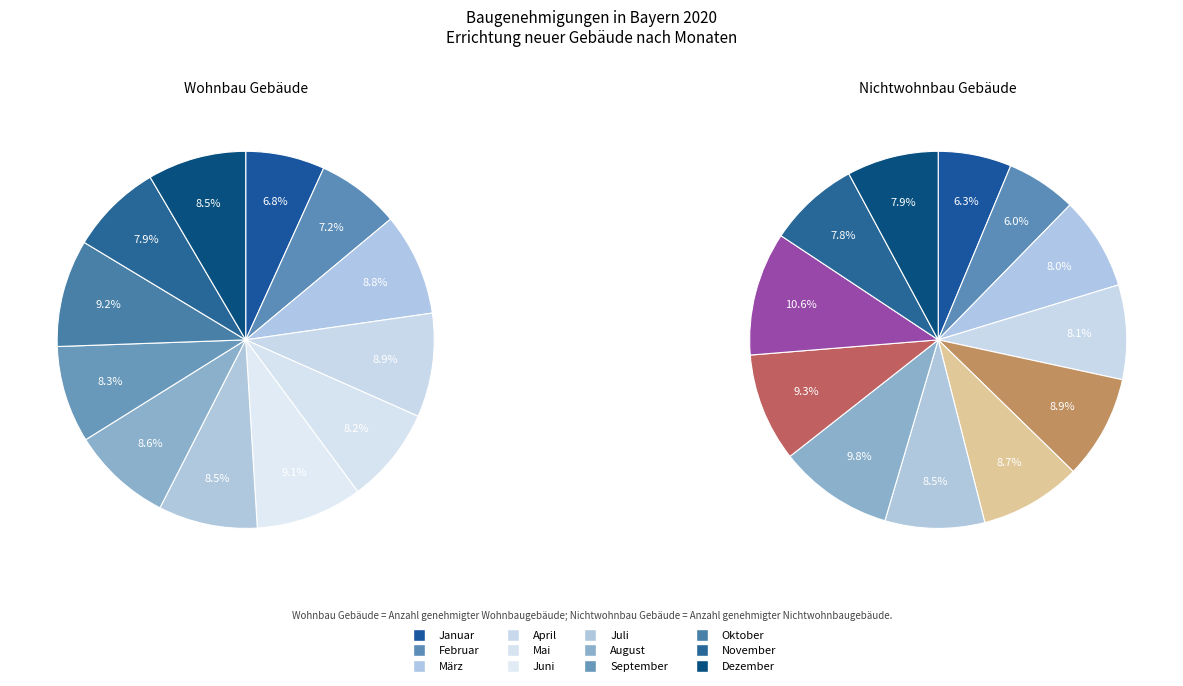

To the nearest percent, what is the average slice percentage?

8%